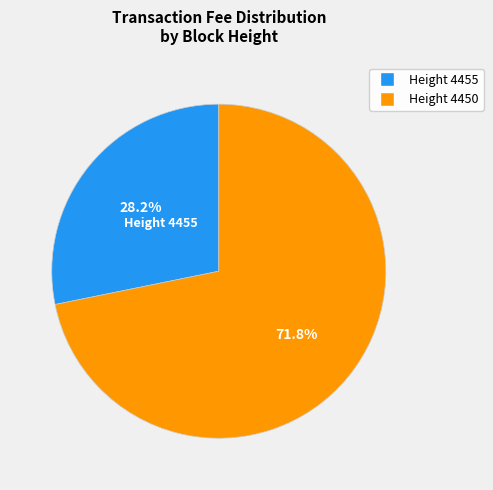

Approximately how many times larger is the value at Height 4450 compared to Height 4455?

2.5